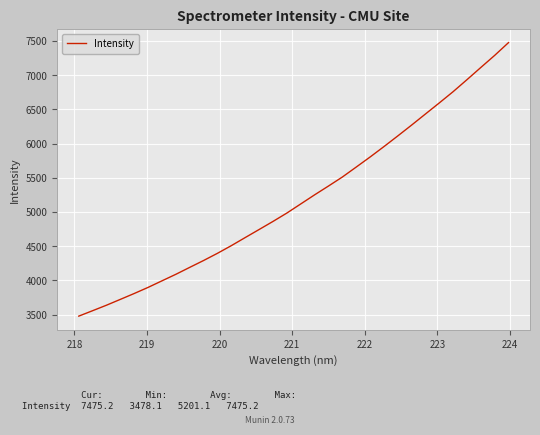

What is the sum of all values?

166434.8